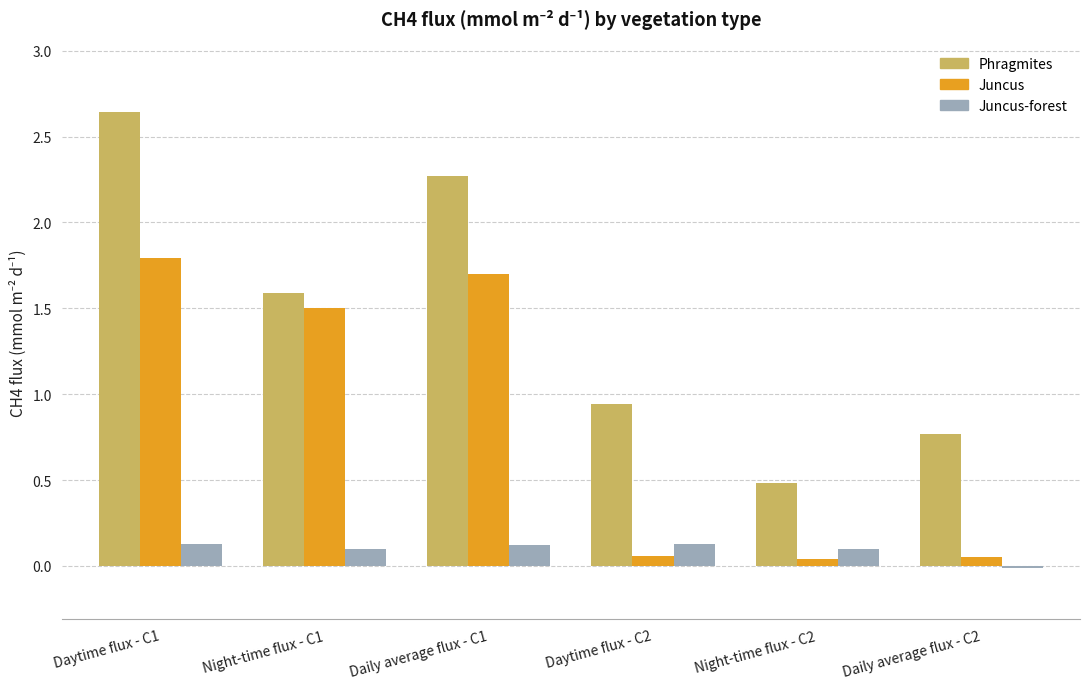

What is the maximum value for Juncus?

1.8